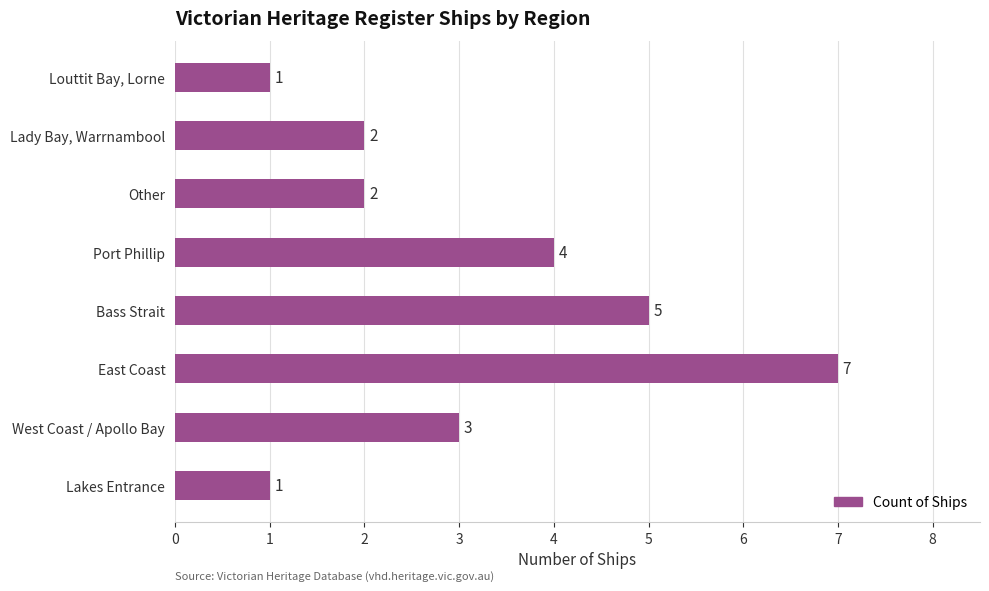

Count the number of data series in this chart.

1